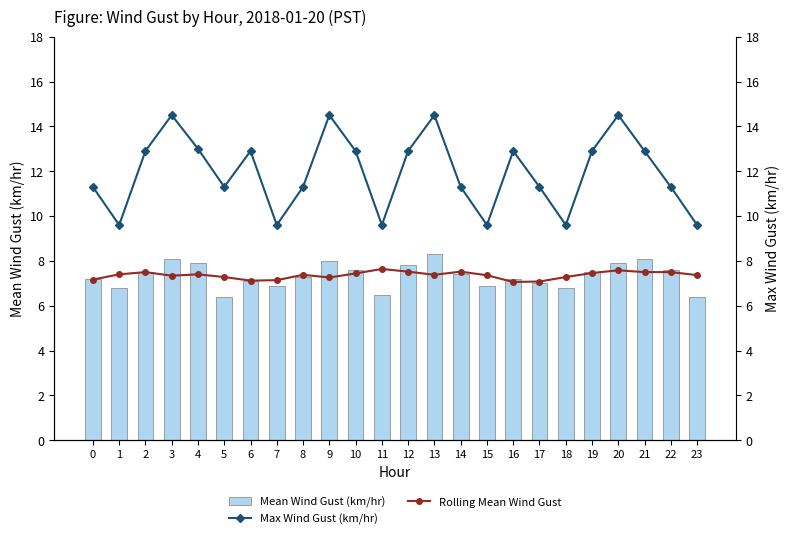

At how many categories does at least one series exceed 11?

18